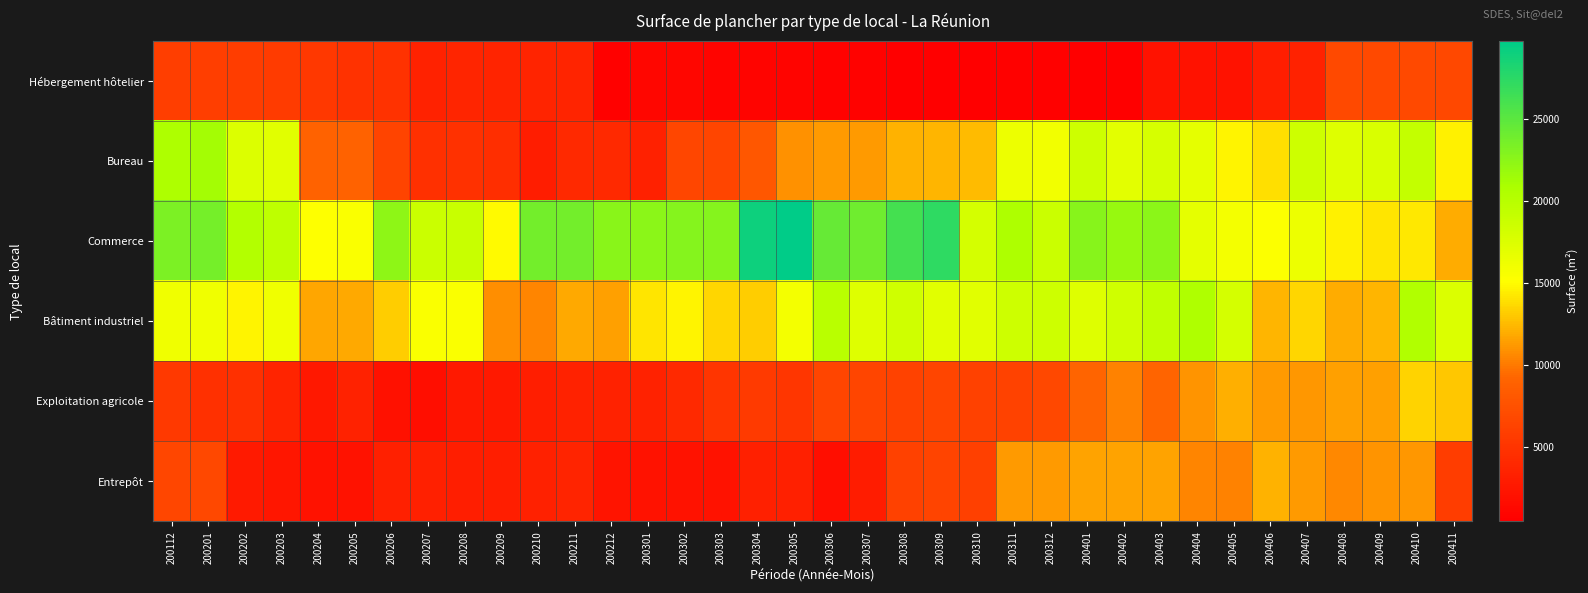

Rank the series at 200305 from highest to lowest value.

Commerce, Bâtiment industriel, Bureau, Exploitation agricole, Entrepôt, Hébergement hôtelier